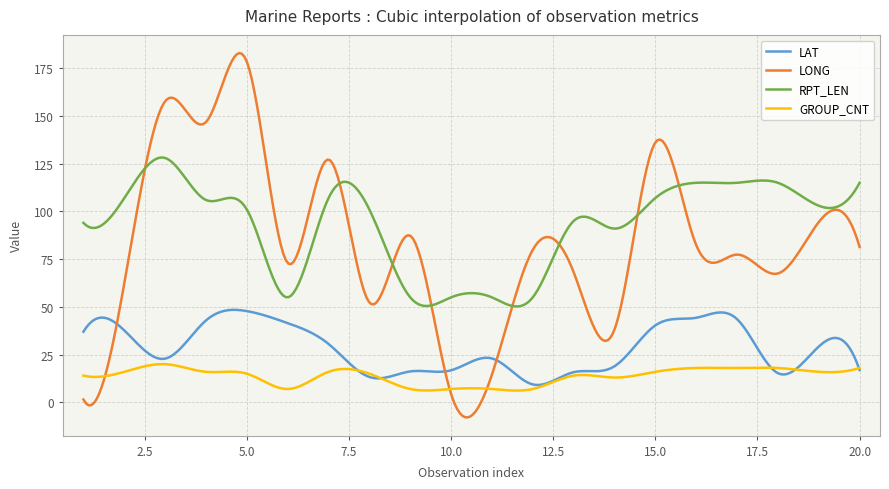

Which series has the largest total across all categories?

RPT_LEN